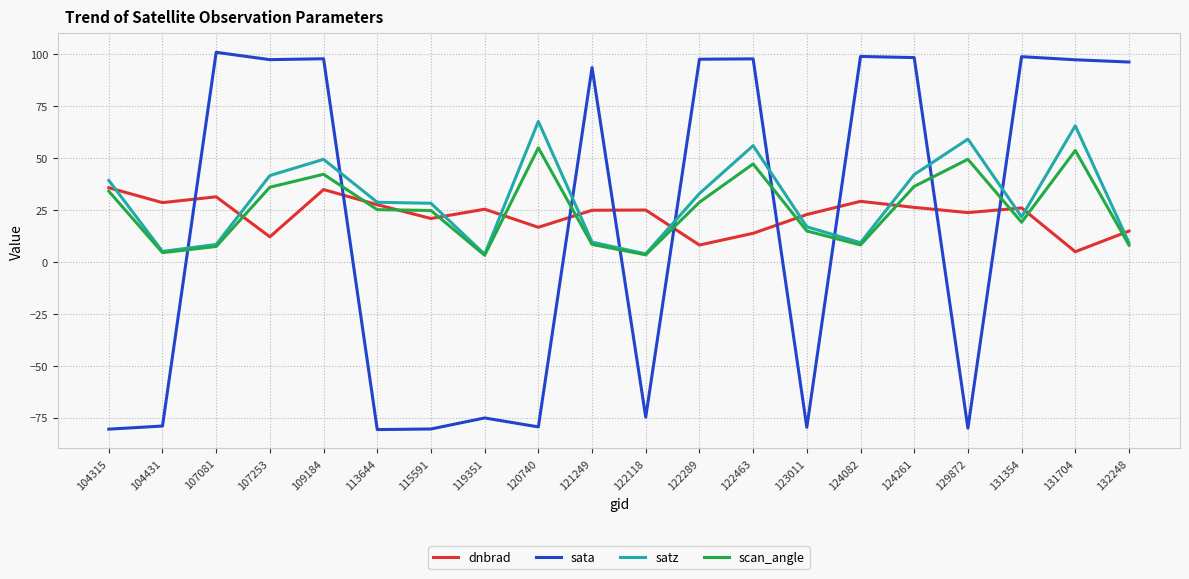

What is the difference between the maximum and second lowest values in the satz series?

63.8